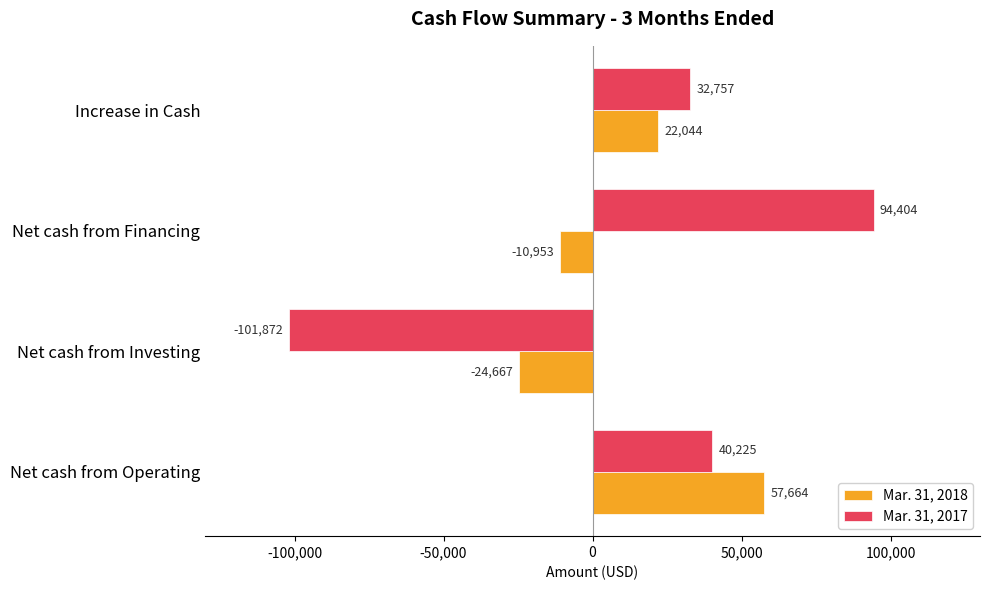

At which label is Mar. 31, 2018 closest to 16498?

Increase in Cash